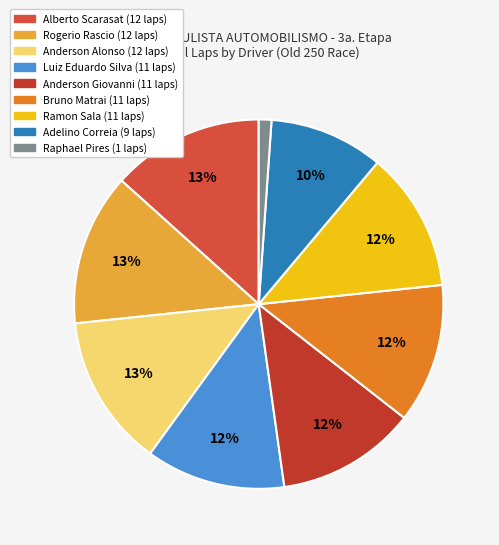

Is there a majority slice in this chart?

No